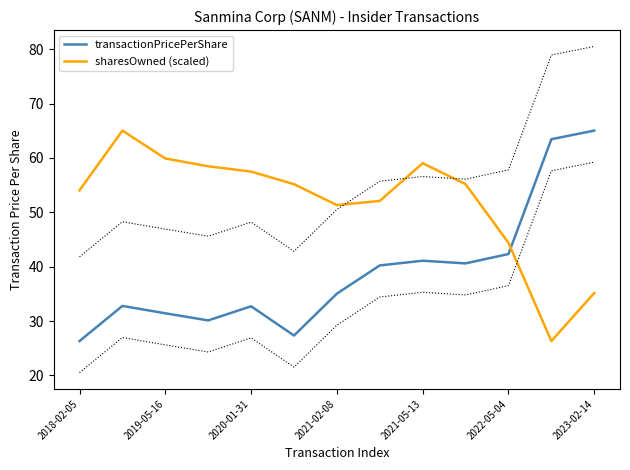

Rank the series by their average value, from highest to lowest.

sharesOwned (scaled), transactionPricePerShare